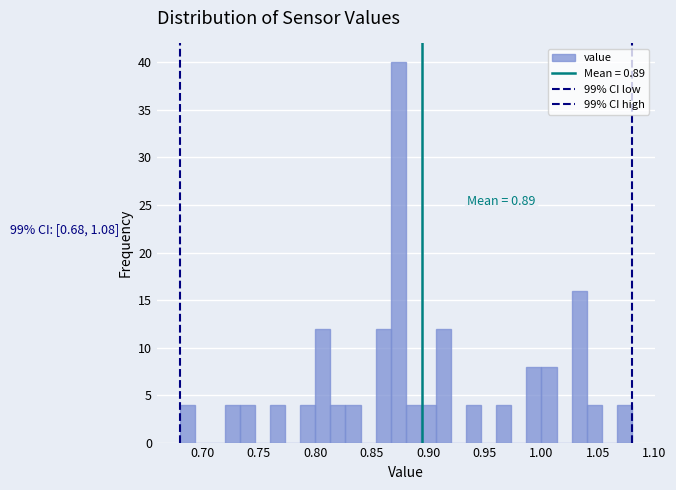

Read against the x-axis, roughly where is the centre of the tallest bar?

0.875